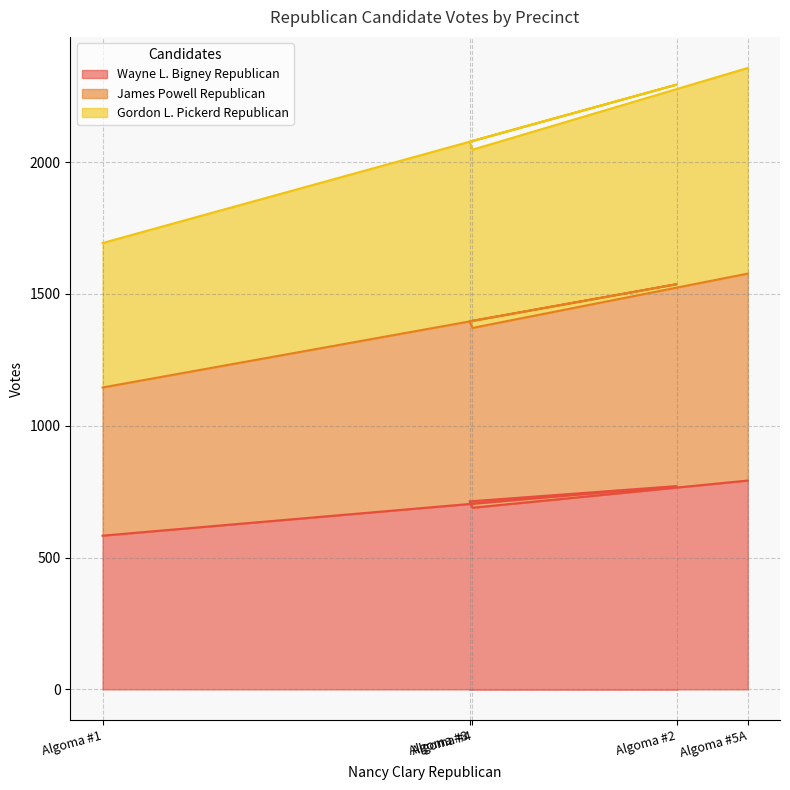

List the series in order of their peak value, lowest first.

Wayne L. Bigney Republican, Gordon L. Pickerd Republican, James Powell Republican